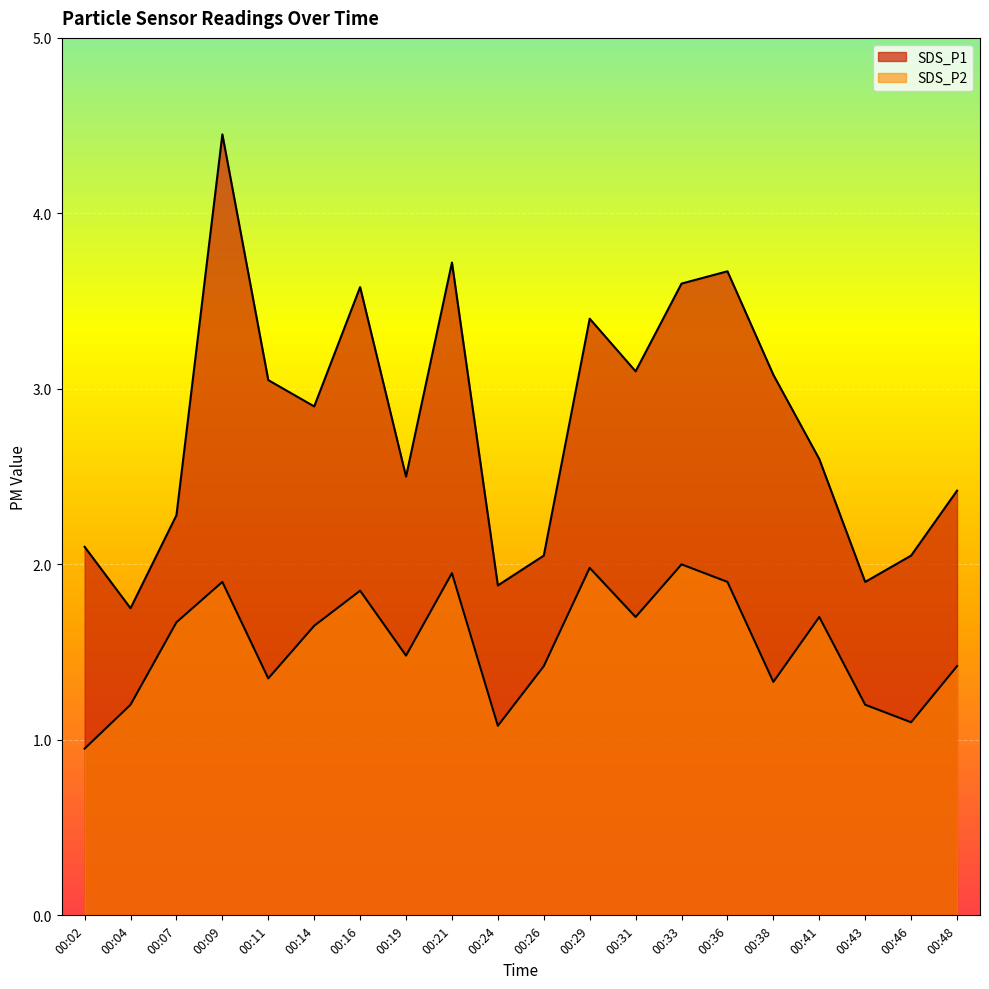

Where is the first local minimum for SDS_P2?

00:11